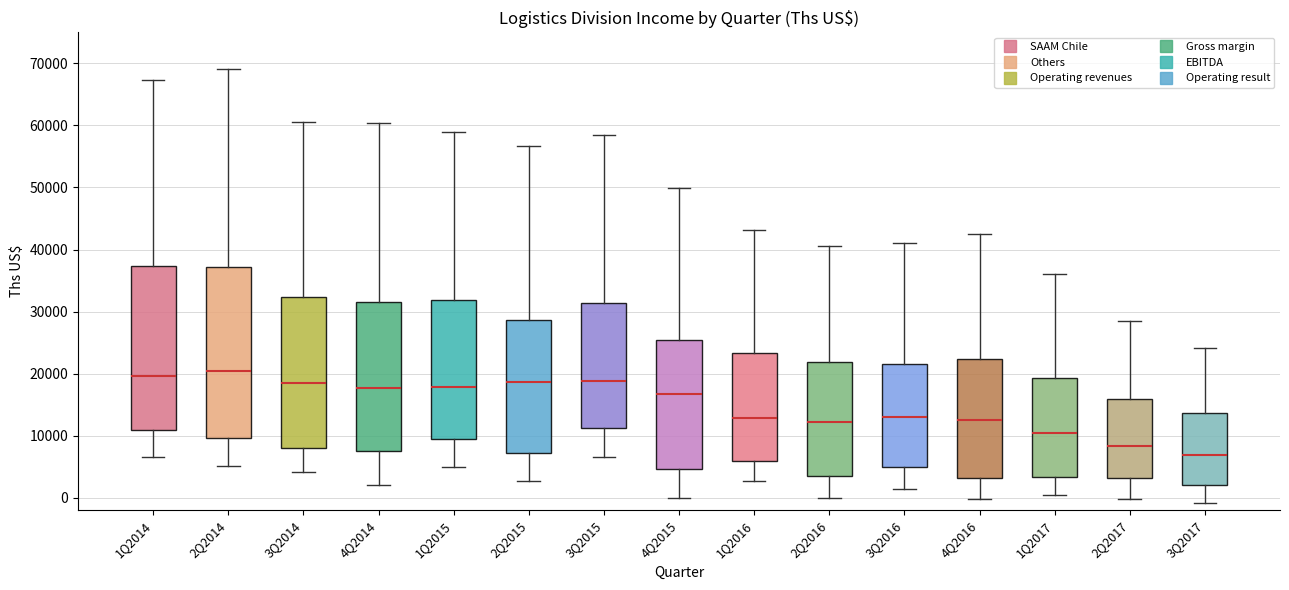

Where does the upper whisker of the box for 2Q2015 end on the y-axis? The values are not printed on the chart, so give them approximately, as read against the axis.

57000